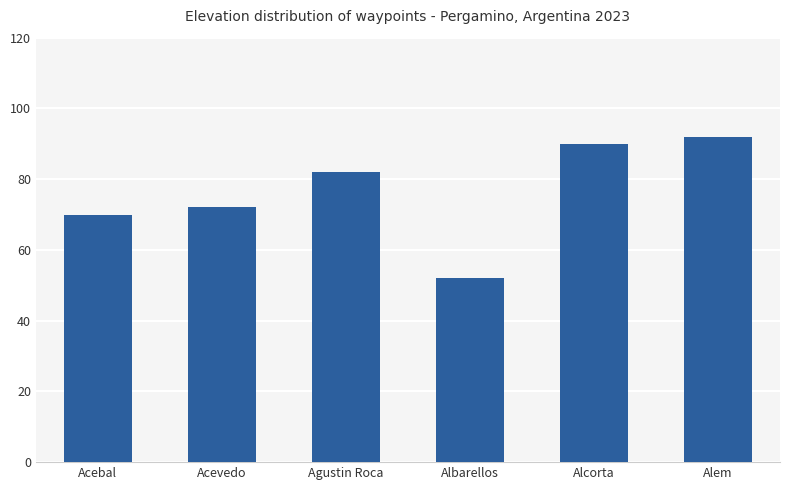

Reading right to left, list all the values displayed in this chart.

Alem=92	Alcorta=90	Albarellos=52	Agustin Roca=82	Acevedo=72	Acebal=70